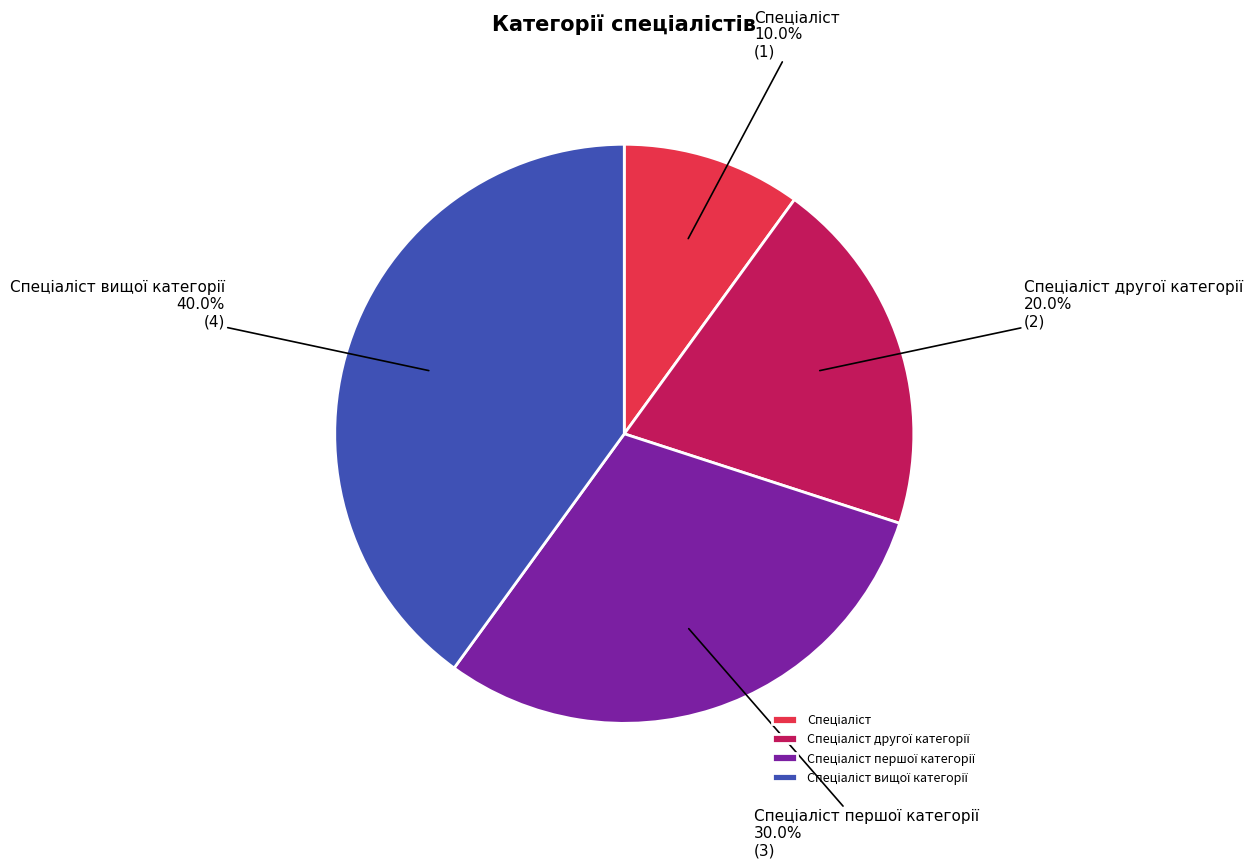

To the nearest percent, what is the difference between the largest and smallest slice percentages?

30%